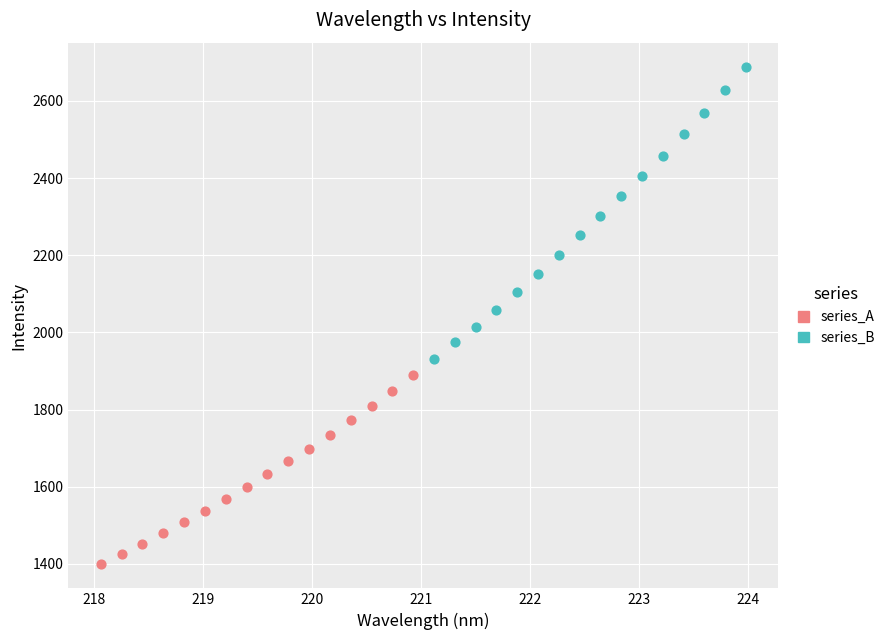

Which series has the widest spread of Y values?

series_B